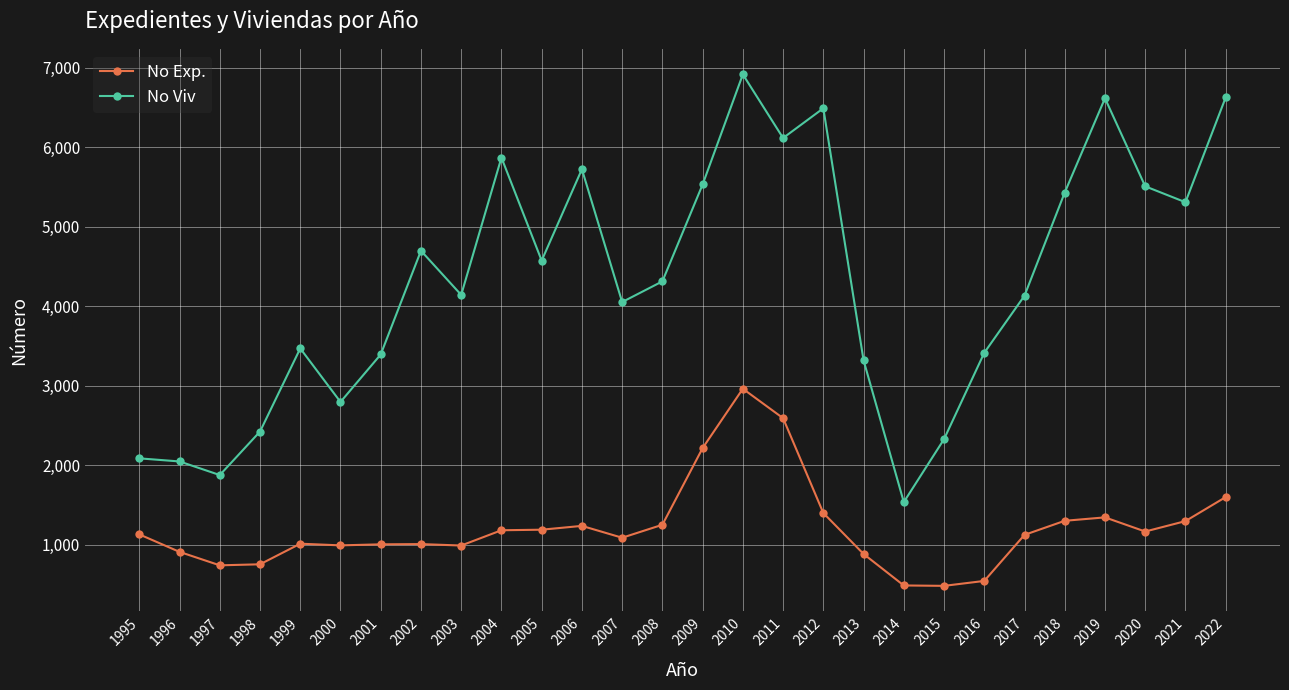

Count the number of data series in this chart.

2